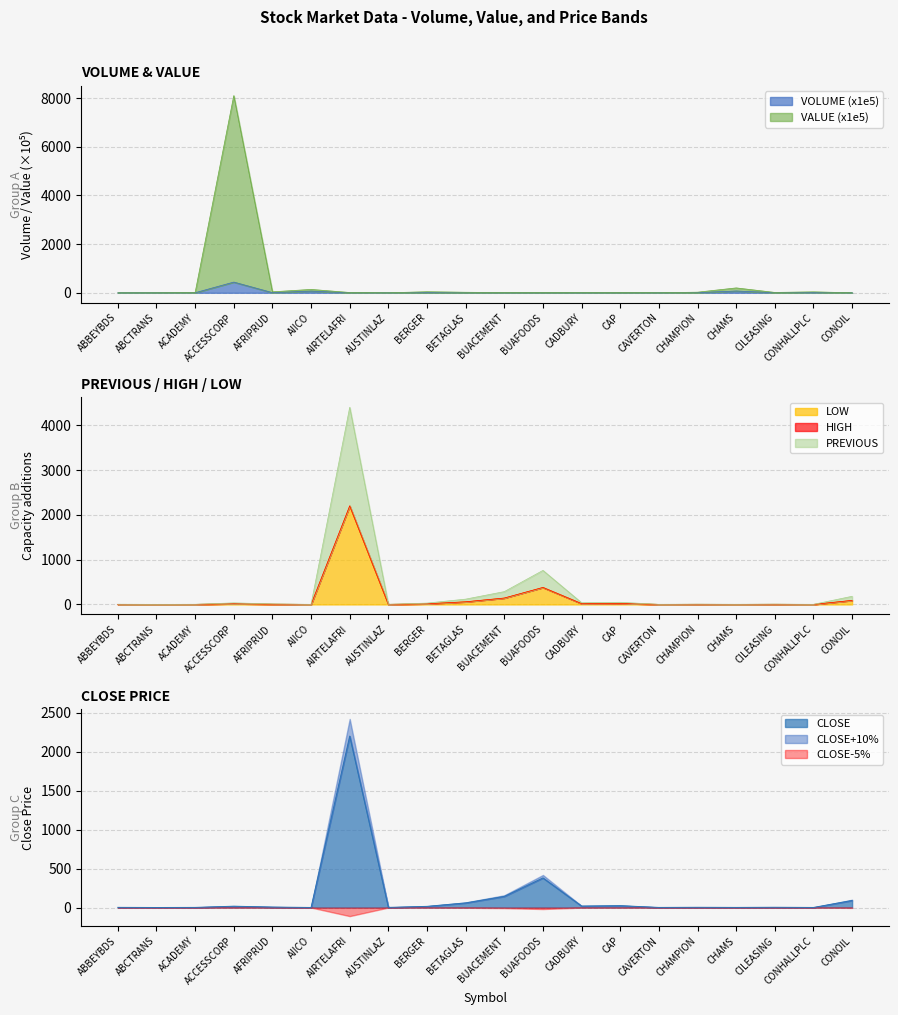

At which category does VOLUME reach its first local peak?

ACCESSCORP